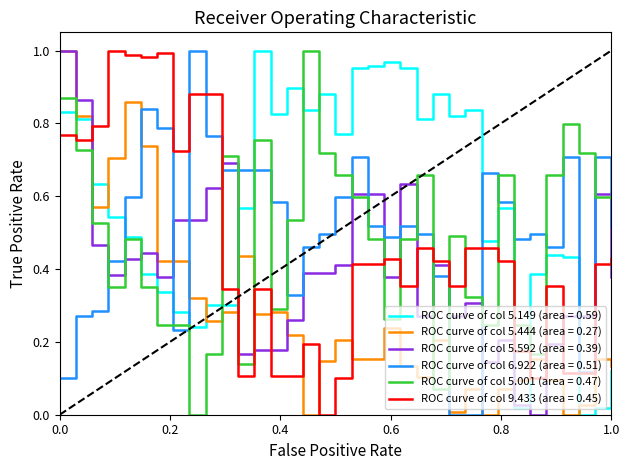

True or false: ROC curve of col 5.592 (area = 0.39) and ROC curve of col 9.433 (area = 0.45) intersect in this chart.

True